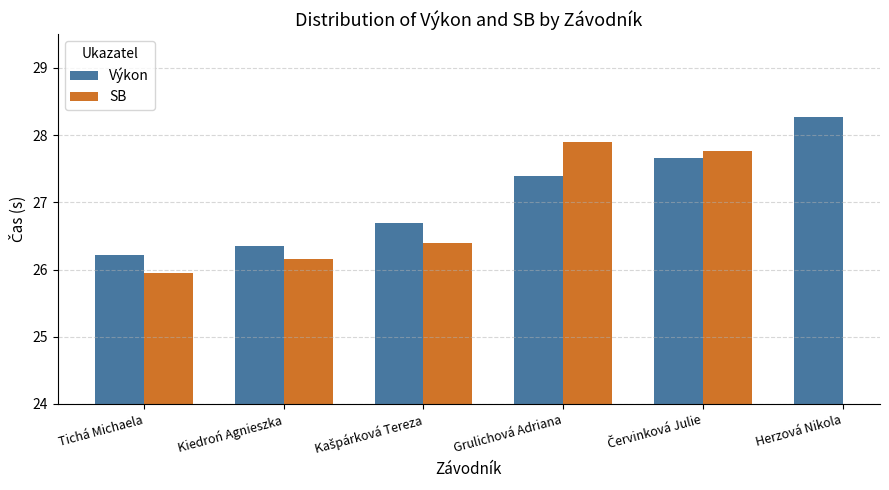

Are the bars horizontal?

No